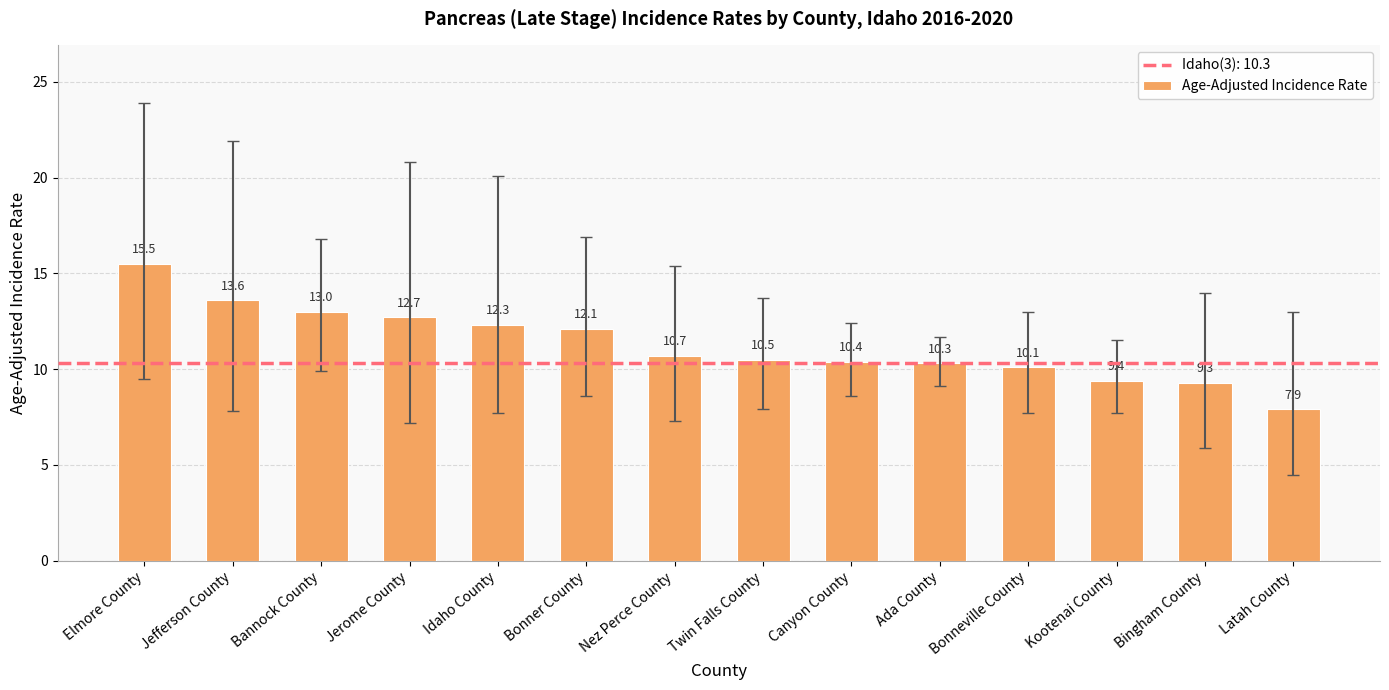

What is the value of the 9th bar from the left?

10.4